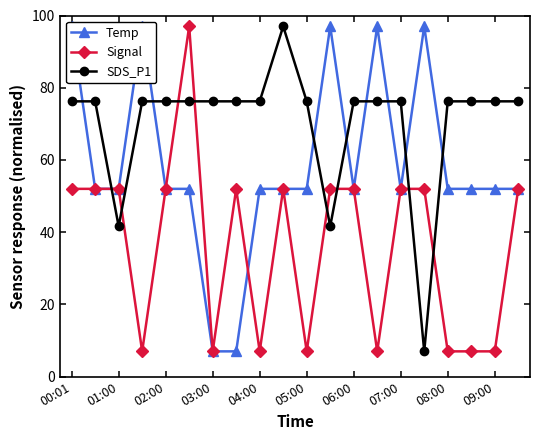

Count the Signal values in the range 7 to 52.

19